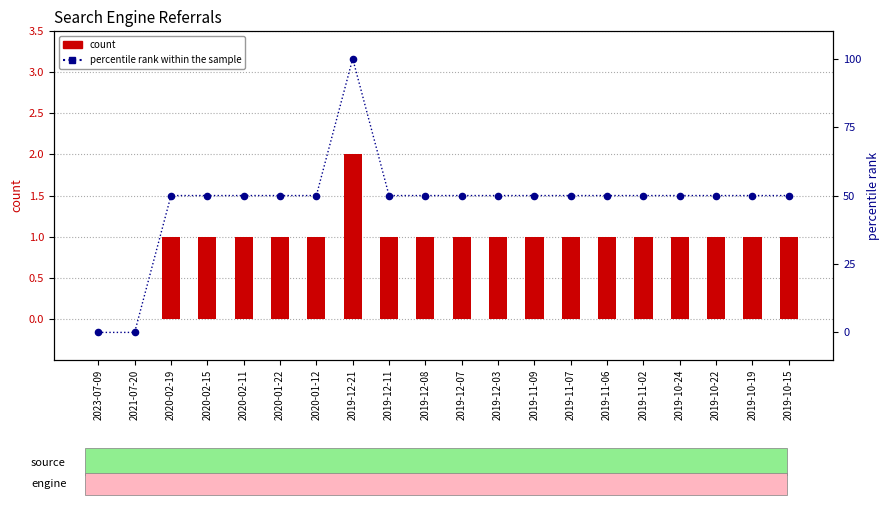

Which series has the largest total across all categories?

percentile rank within the sample